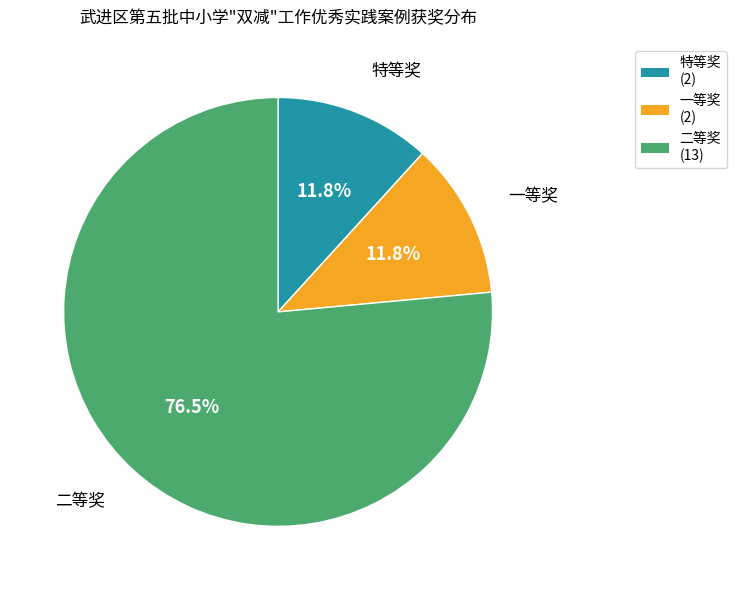

Which category has the biggest portion of the pie?

二等奖